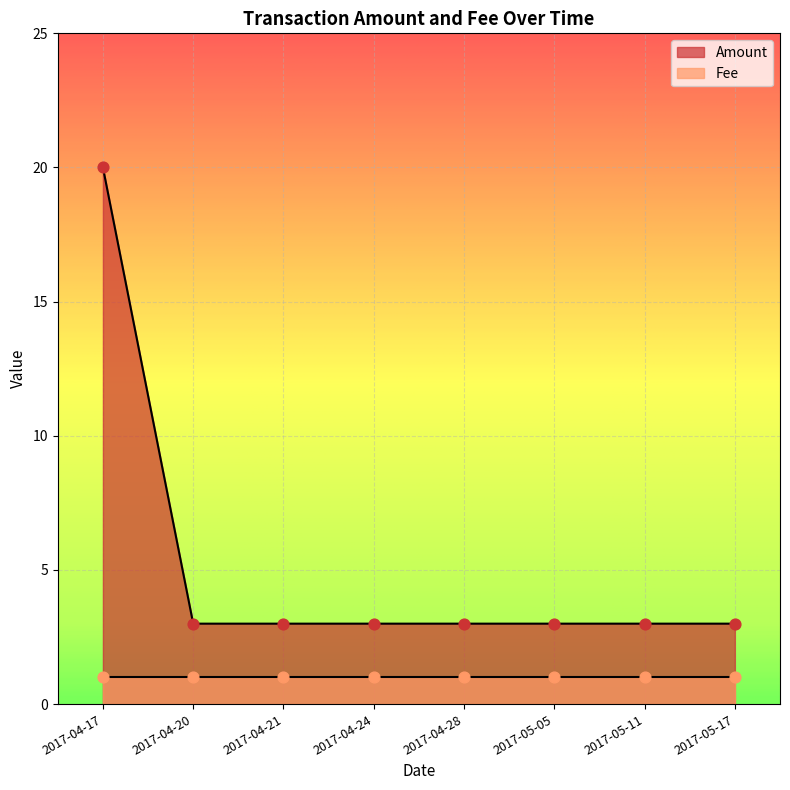

Which has a higher value, 2017-04-24 or 2017-04-21?

2017-04-24